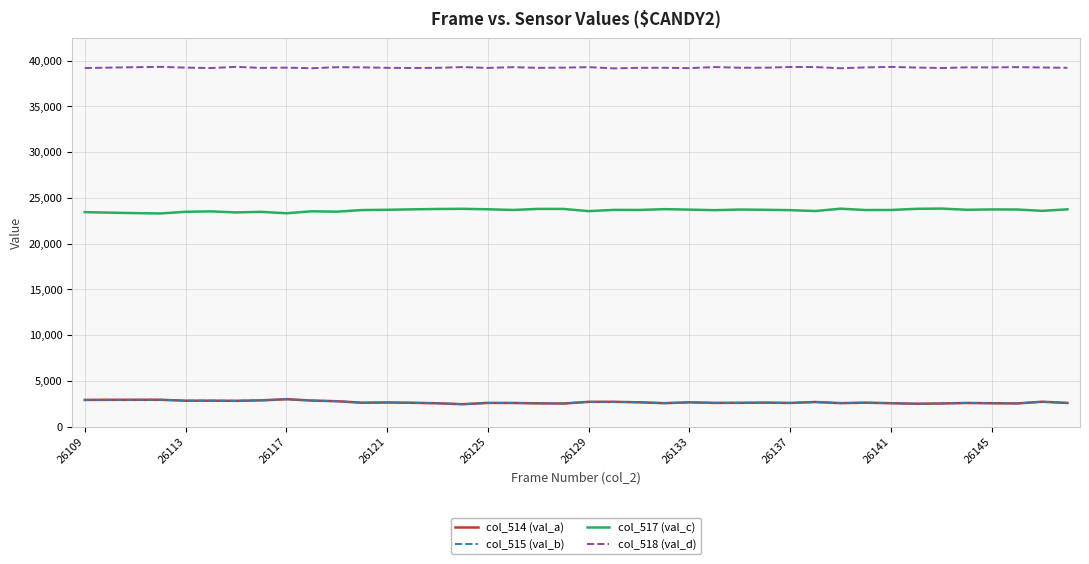

What is the difference between the maximum and minimum values in the col_517 (val_c) series?

533